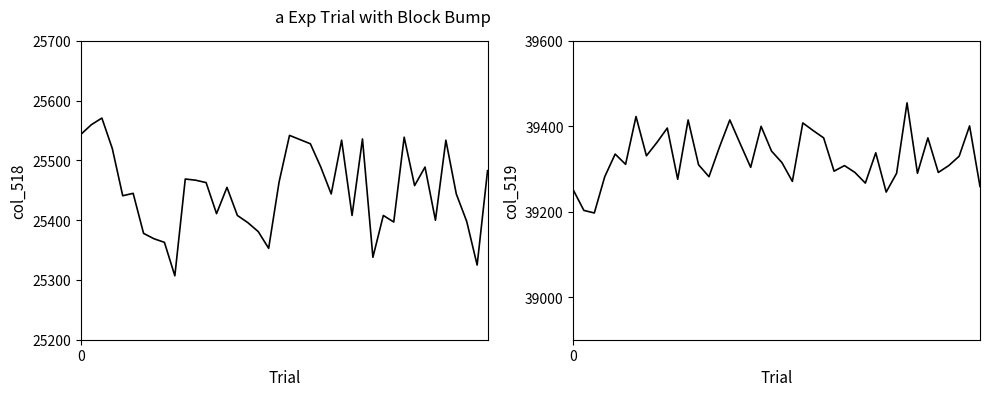

True or false: col_519 has more than 0 points higher than both neighbors.

True